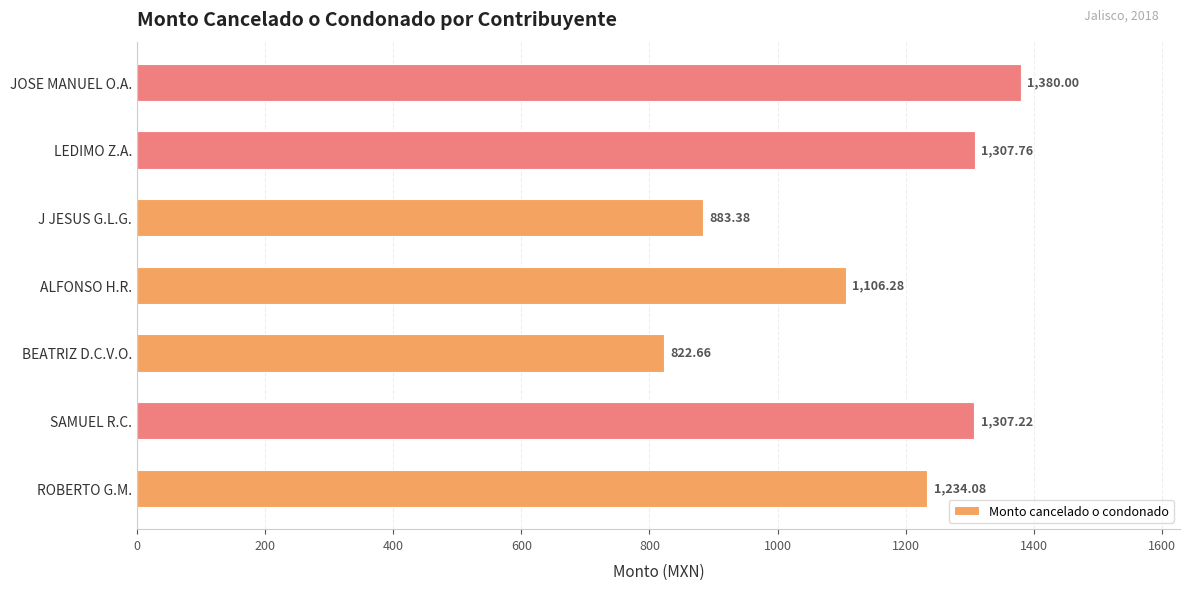

What is the difference between the maximum and minimum values?

557.3